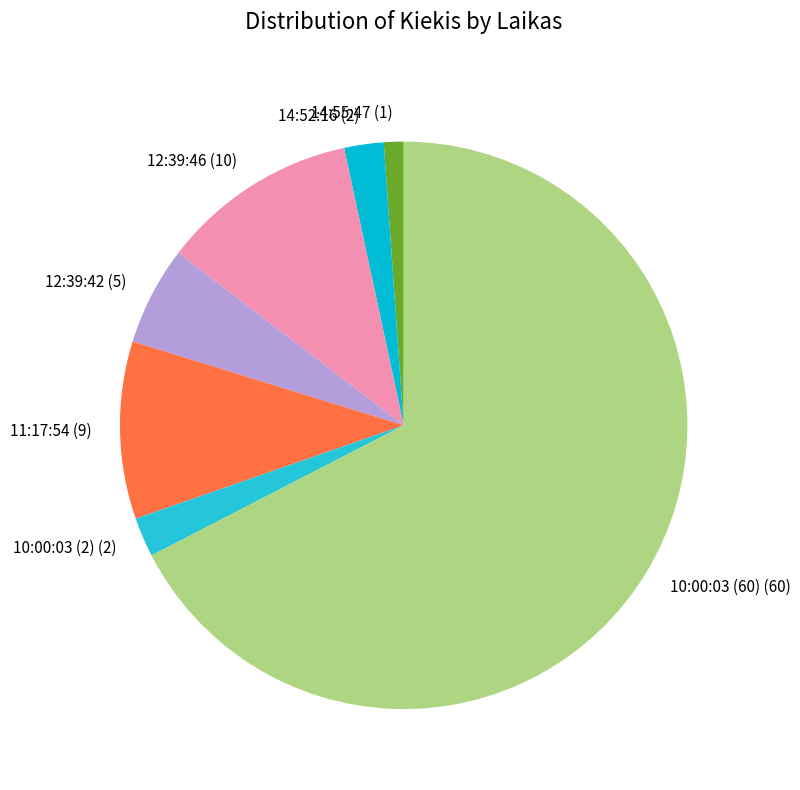

Which has a higher value, 12:39:46 or 14:52:16?

12:39:46